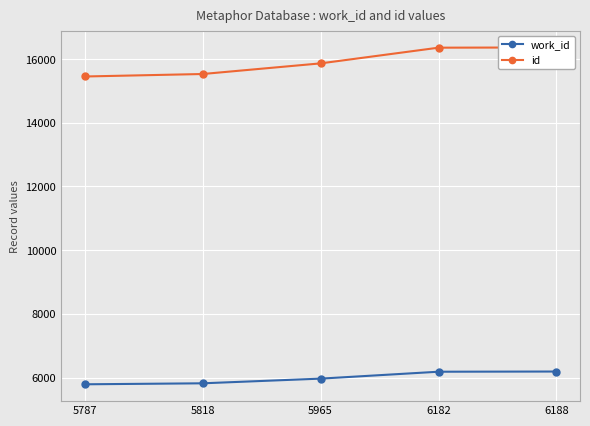

Count the number of categories in the chart.

5